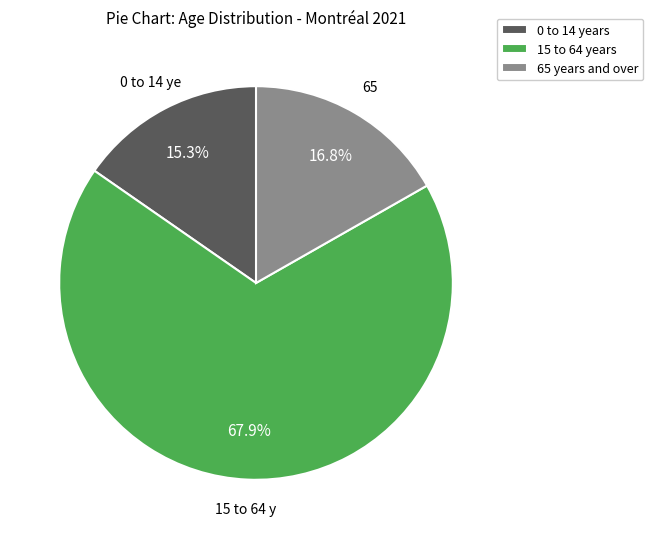

What is the largest slice in the pie chart?

15 to 64 years